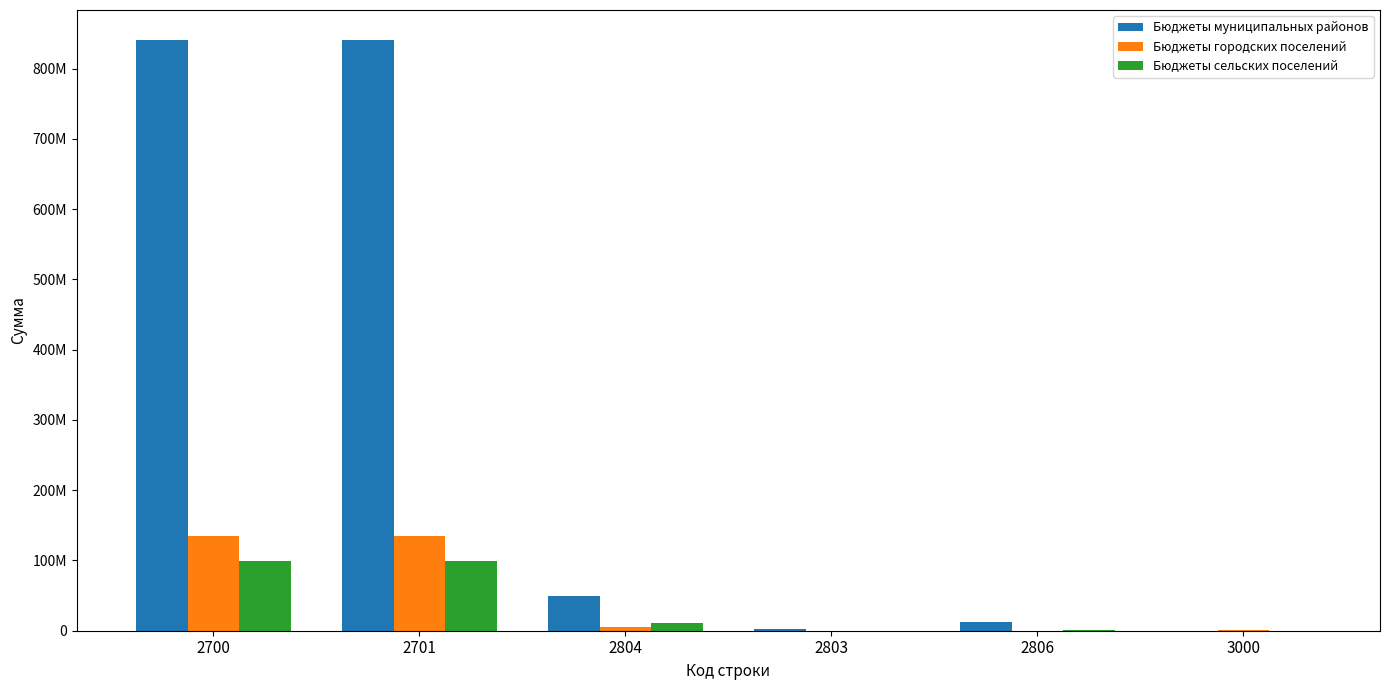

The value of Бюджеты муниципальных районов at 2700 is 841509629.6. True or false?

True